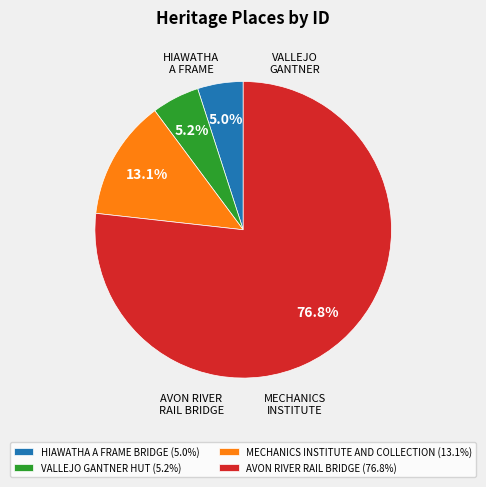

Between AVON RIVER RAIL BRIDGE (76.8%) and MECHANICS INSTITUTE AND COLLECTION (13.1%), which is larger?

AVON RIVER RAIL BRIDGE (76.8%)